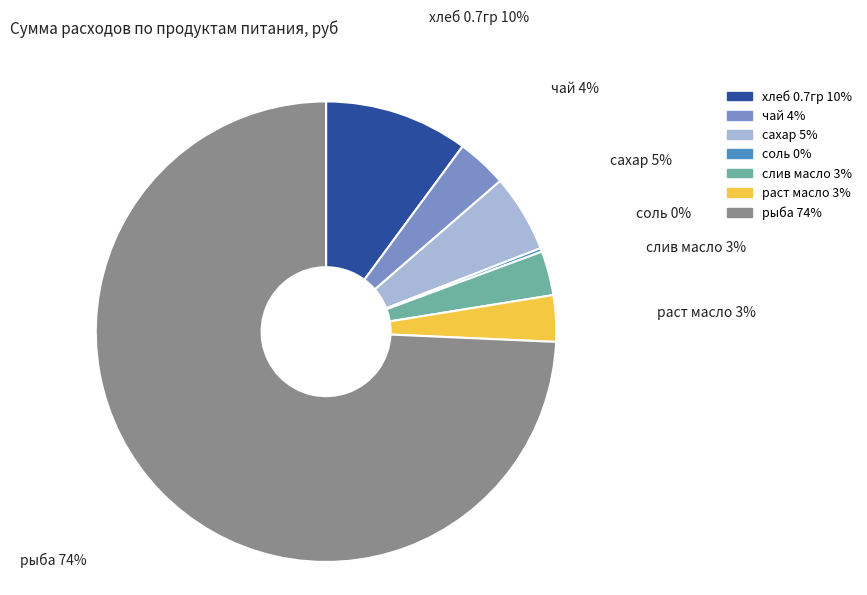

To the nearest percent, what portion does раст масло 3% represent?

3%